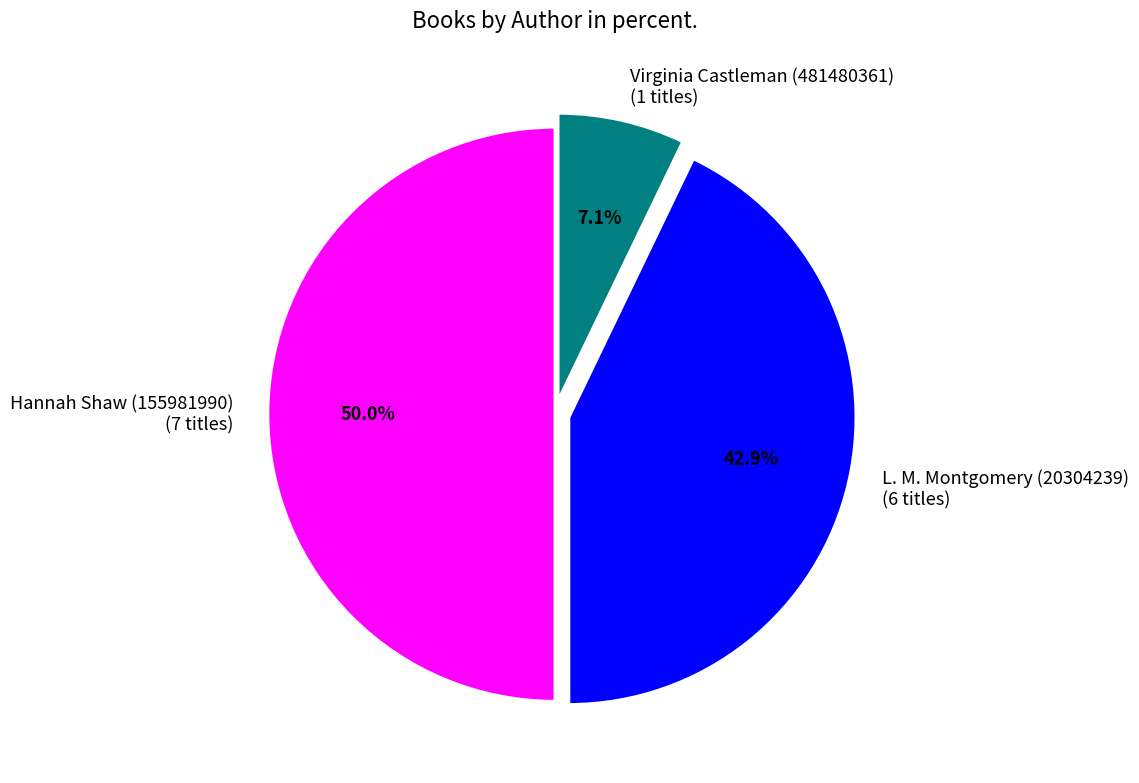

Count the number of slices in the pie.

3